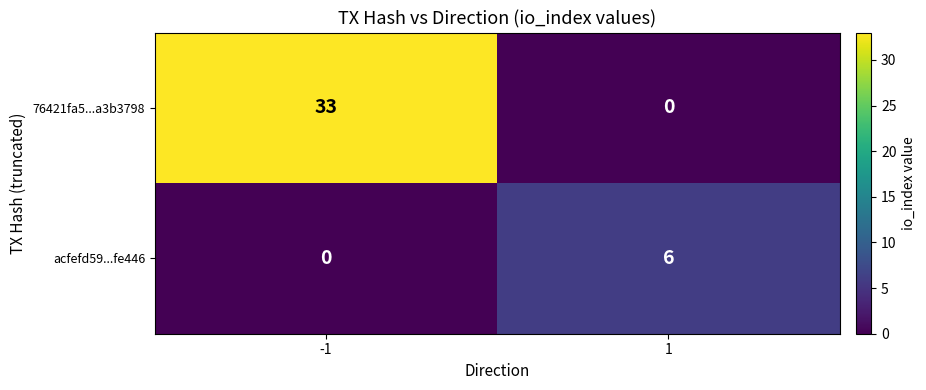

How many values in 76421fa5...a3b3798 are above zero?

1